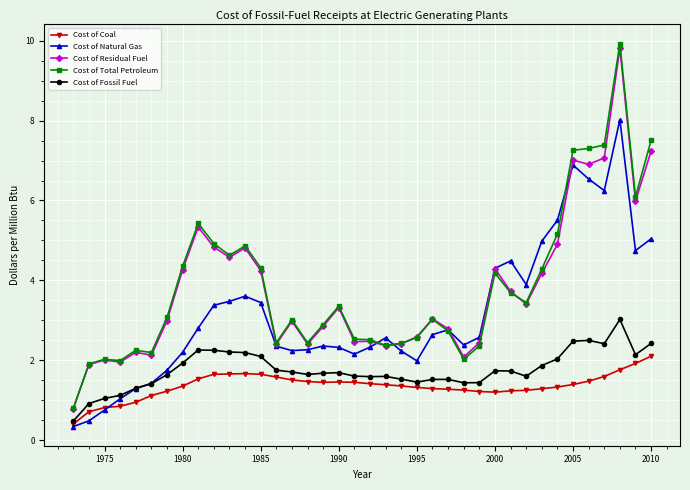

What is the lowest value of the Cost of Residual Fuel series?

0.8